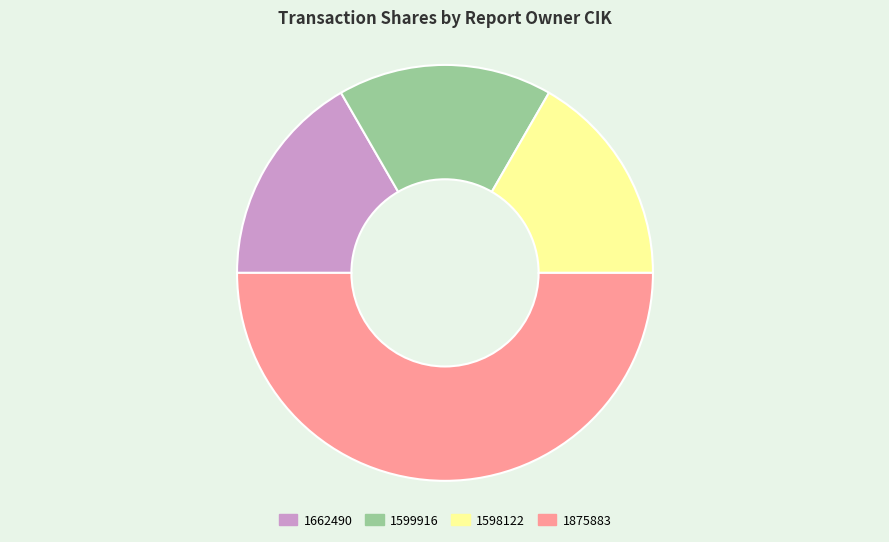

Is the sum of 1875883 and 1598122 greater than half?

Yes